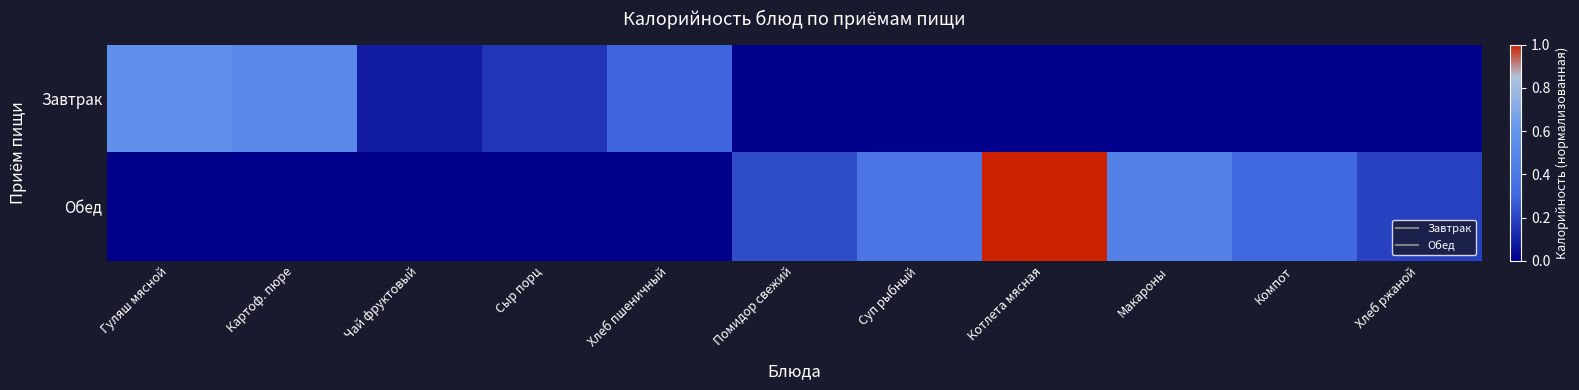

List the series in order of their peak value, highest first.

Обед, Завтрак